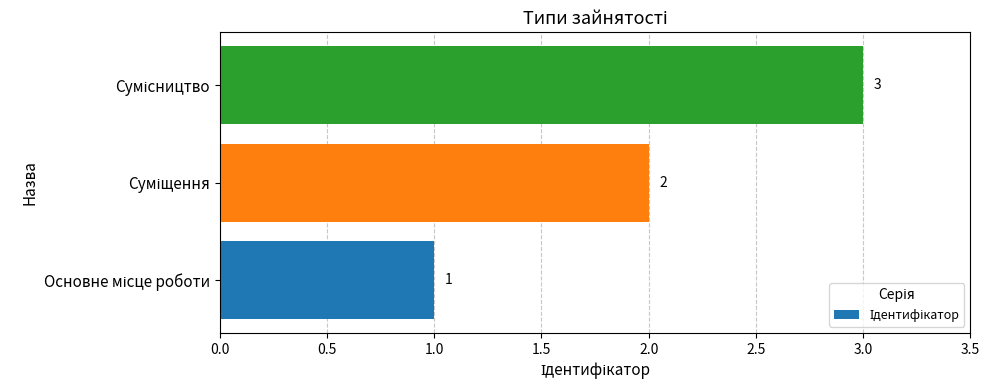

What is the average value?

2